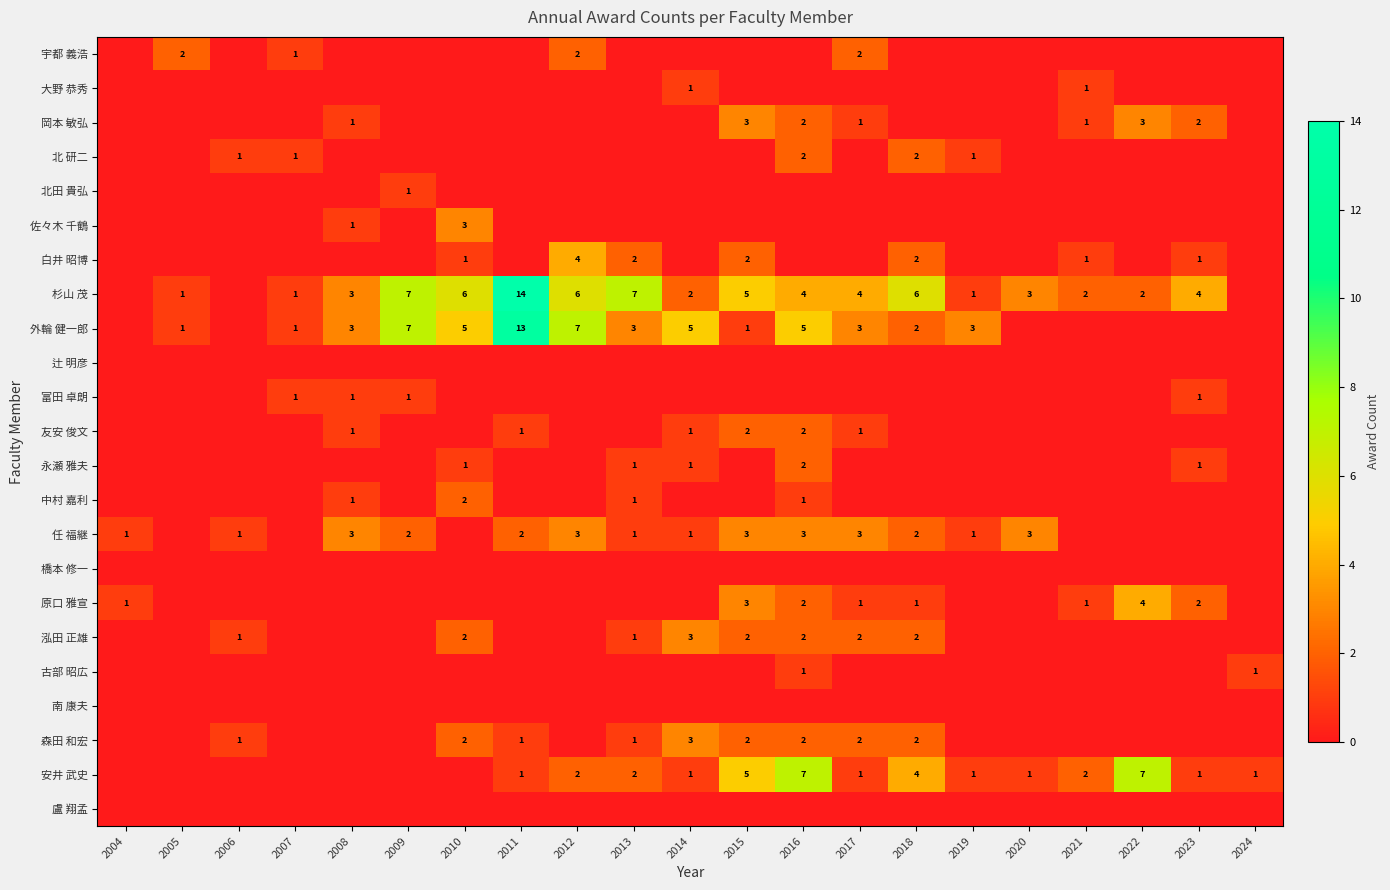

True or false: 泓田 正雄 has a value of 5 at 2014.

False